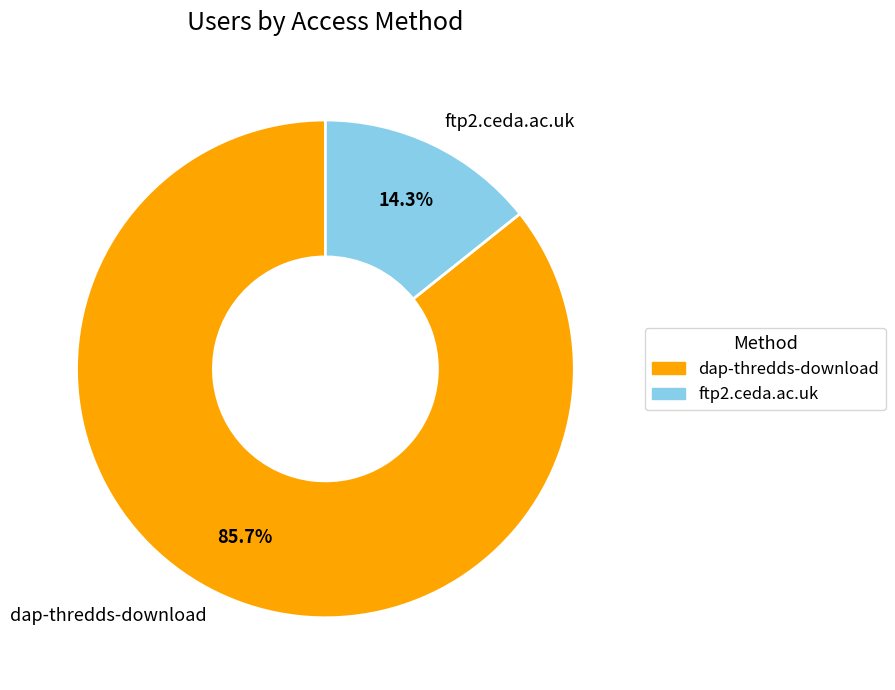

How many segments does this pie chart have?

2